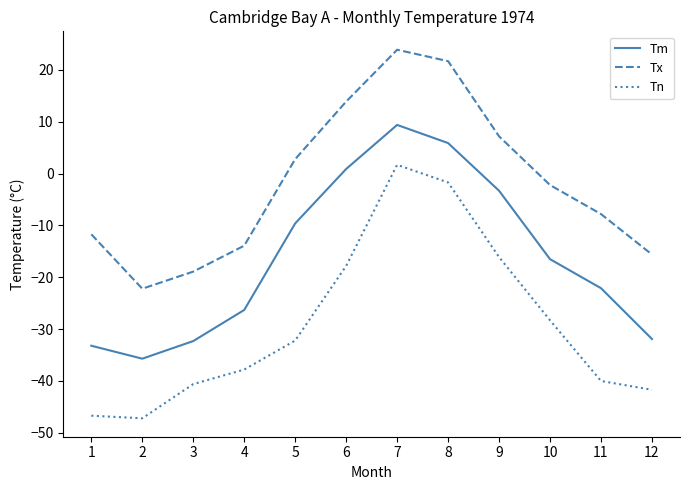

What is the spread (max minus min) of values at 10?

26.1